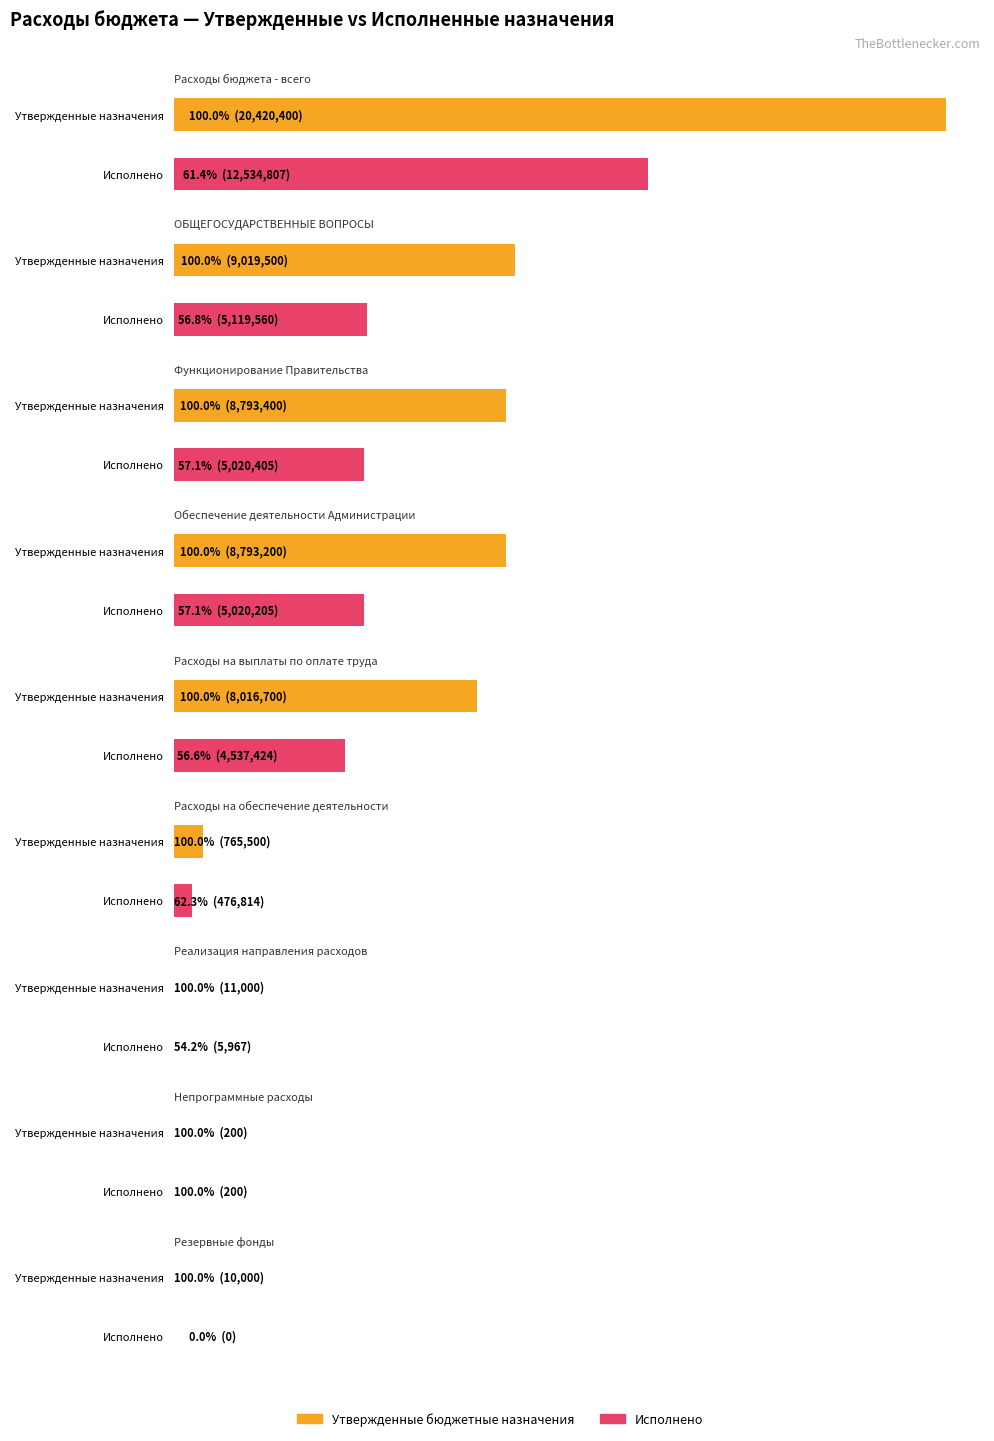

Which has a higher value, Расходы на выплаты по оплате труда or Резервные фонды?

Расходы на выплаты по оплате труда